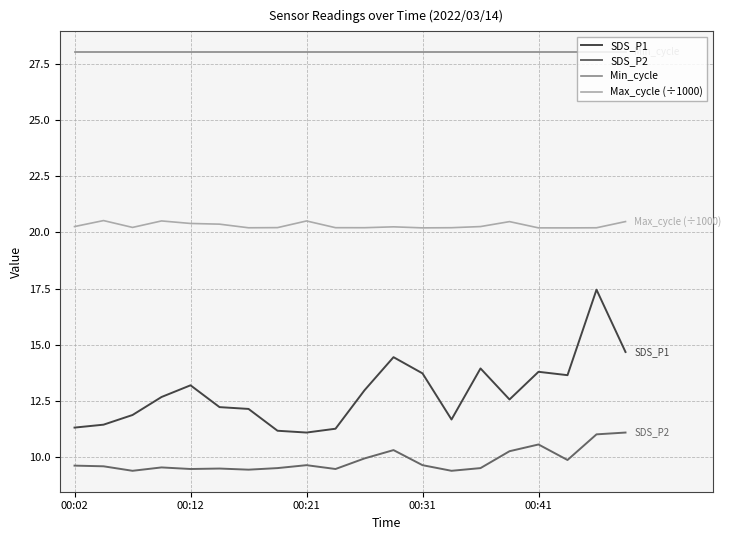

True or false: Max_cycle (÷1000) and SDS_P1 intersect in this chart.

False